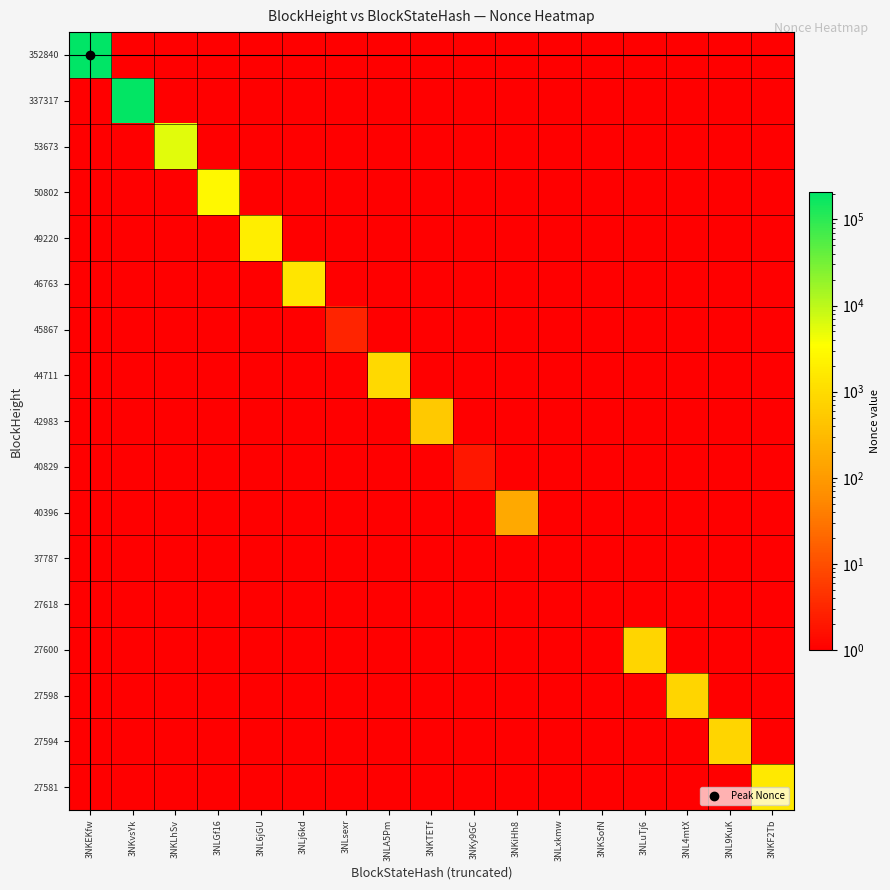

Rank the series by their maximum value, from highest to lowest.

352840, 337317, 53673, 50802, 49220, 27581, 46763, 44711, 27600, 27598, 27594, 42983, 40396, 45867, 40829, 37787, 27618